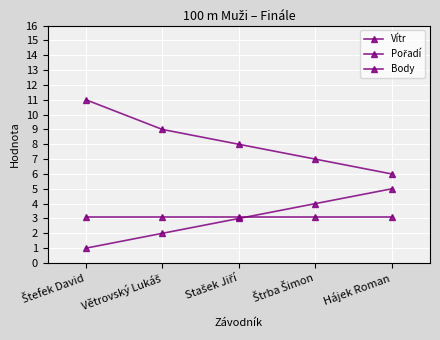

Which category has the lowest value across all series?

Štefek David